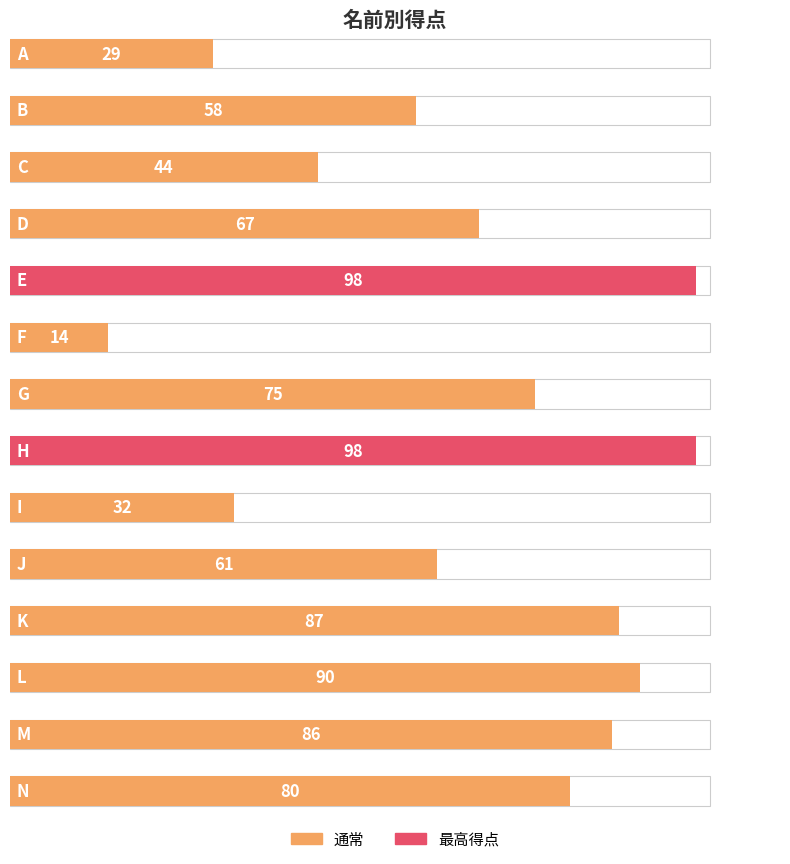

What is the maximum value shown in the chart?

98